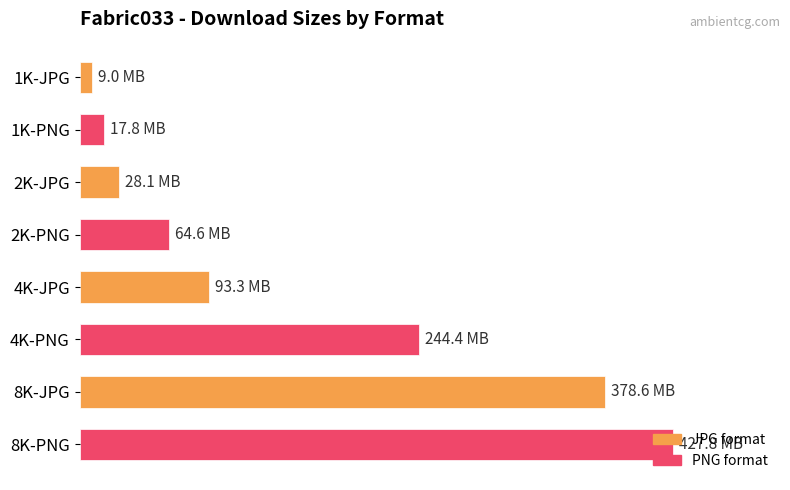

Which category has the highest value across all series?

8K-PNG